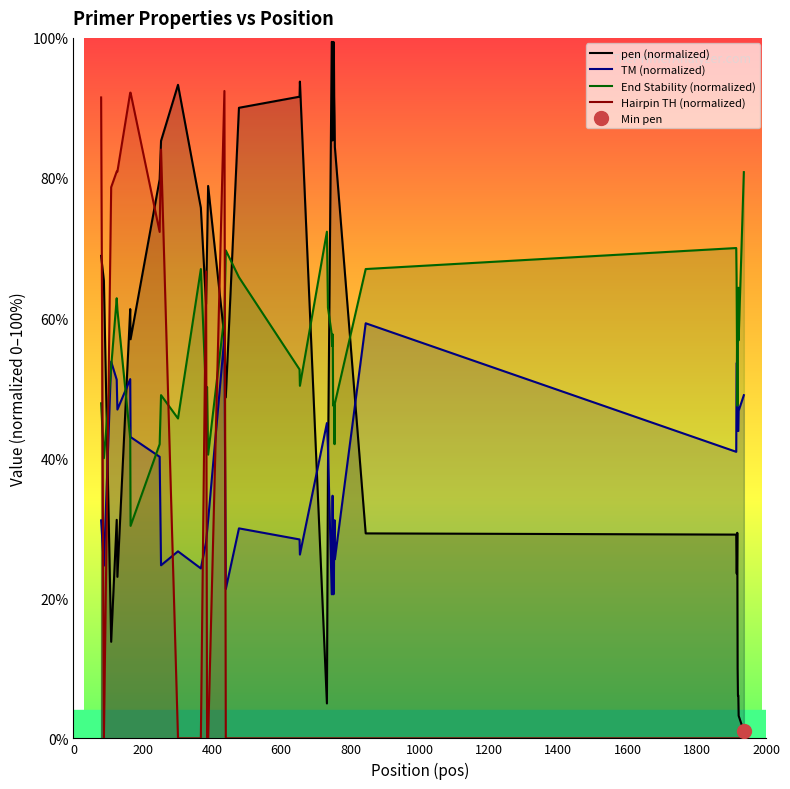

True or false: pen (normalized) and Hairpin TH (normalized) cross at least once.

True